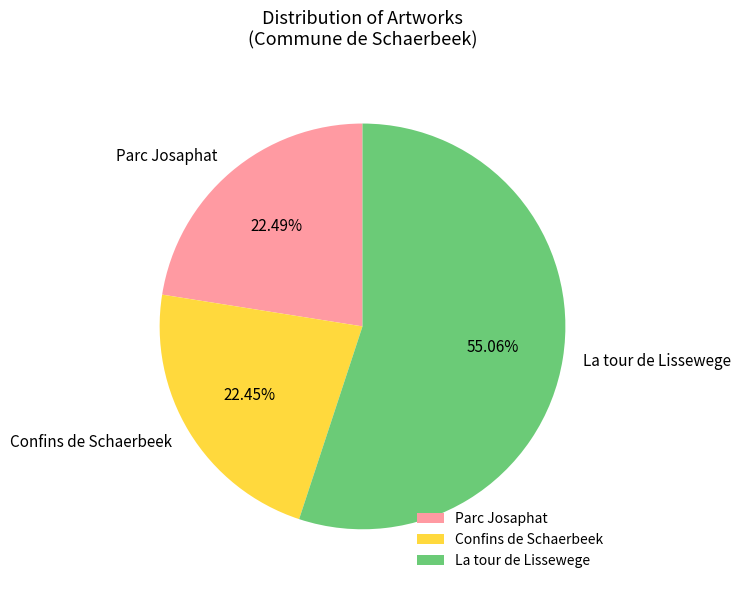

Do Parc Josaphat and Confins de Schaerbeek together represent more than half of the pie?

No